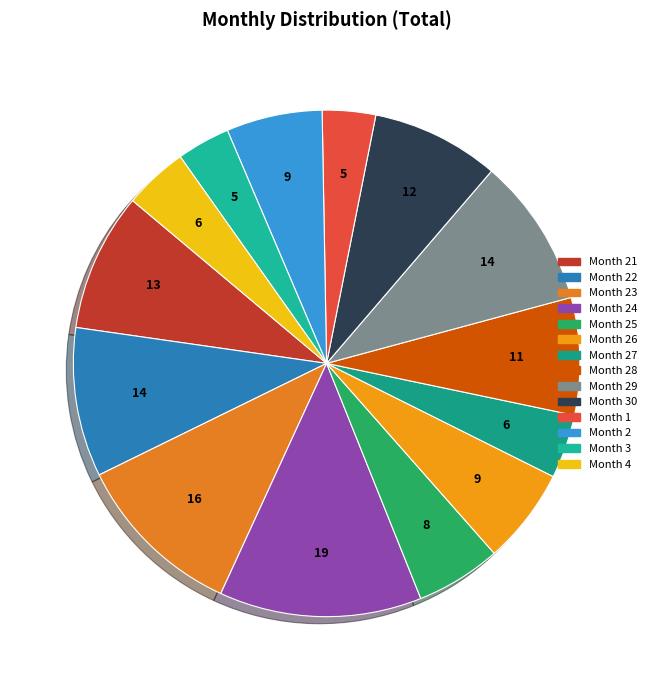

Which slice is the smallest?

1